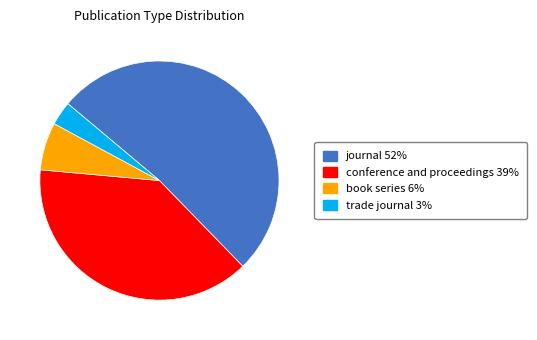

Rank the categories by value from lowest to highest.

trade journal, book series, conference and proceedings, journal